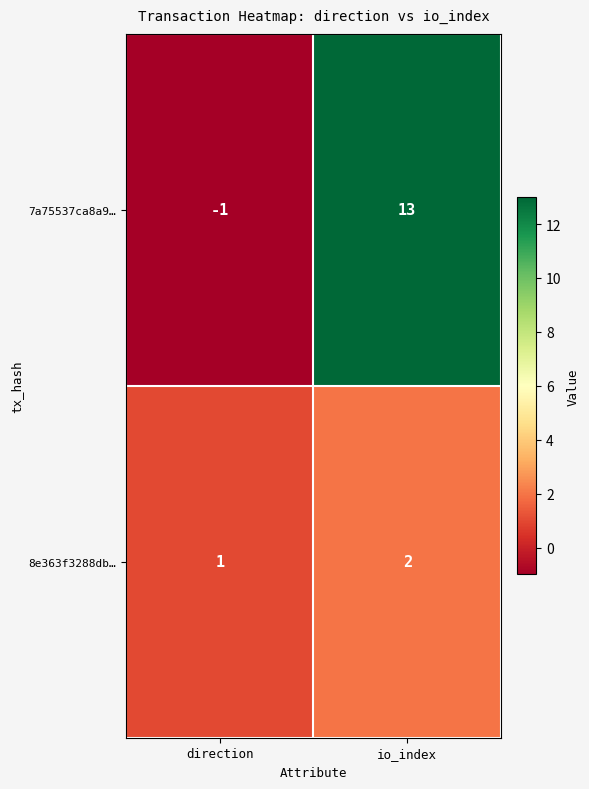

Which series has the largest range (max minus min)?

7a75537ca8a9…